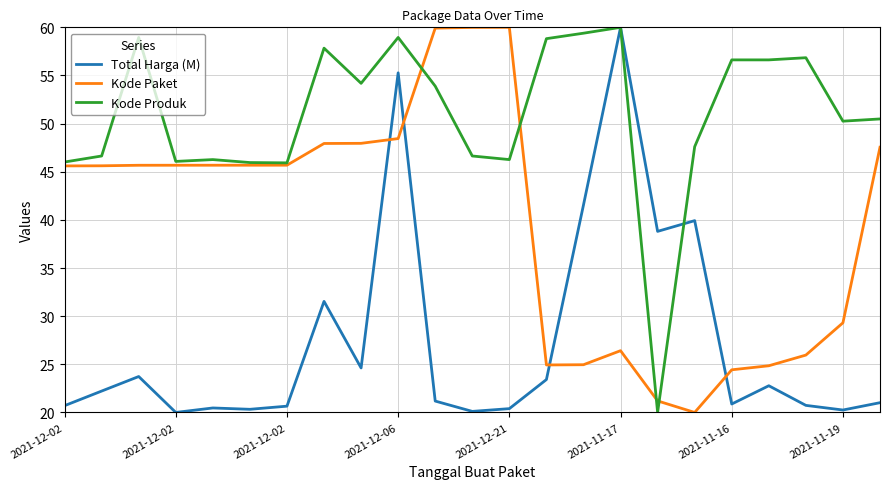

What is the maximum value shown in the chart?

60.0